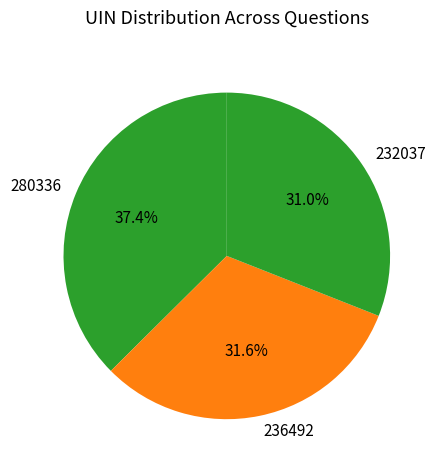

To the nearest percent, what is the combined percentage of 280336 and 236492?

69%